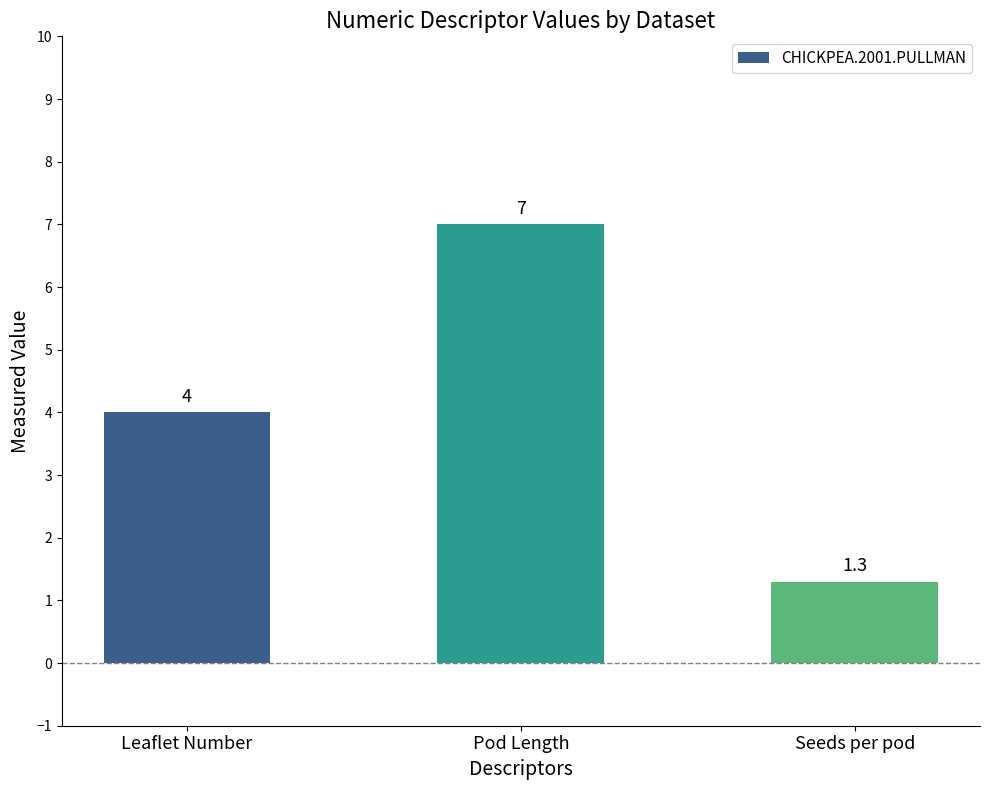

Which has a higher value, Seeds per pod or Pod Length?

Pod Length